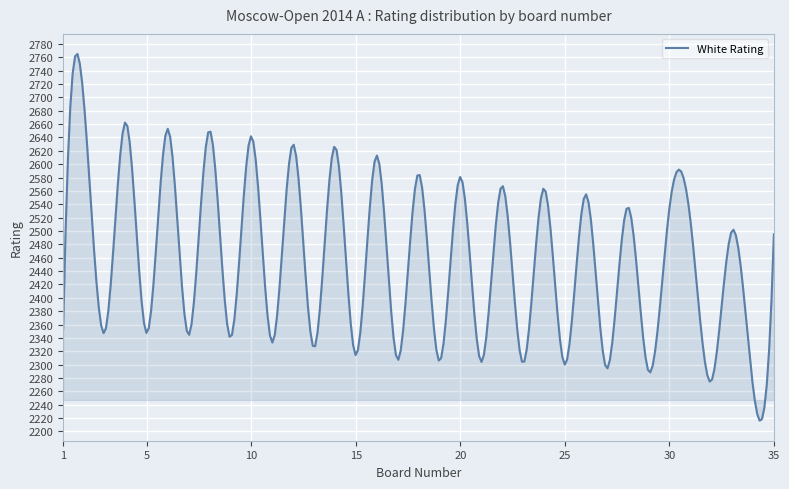

What is the difference between the maximum and minimum values?

549.0